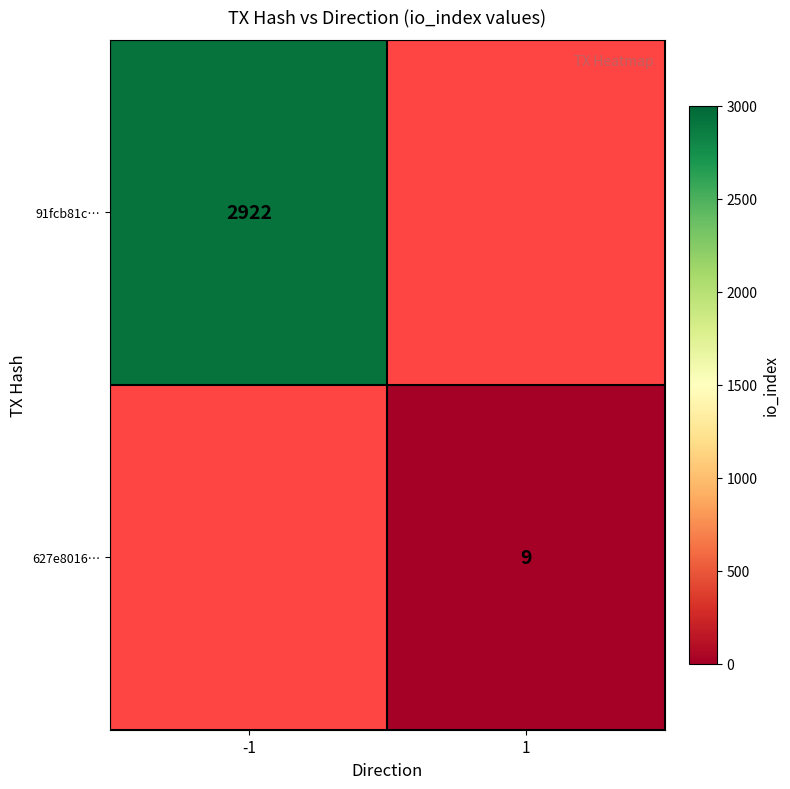

Is it true that 627e8016… equals 9 at 1?

True